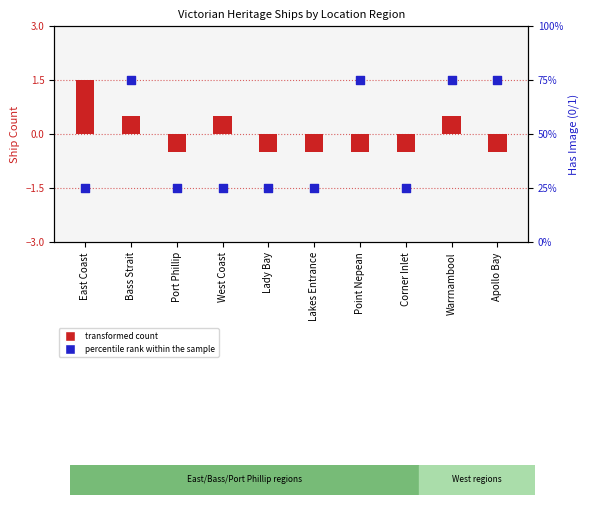

At how many categories does at least one series exceed 7?

10